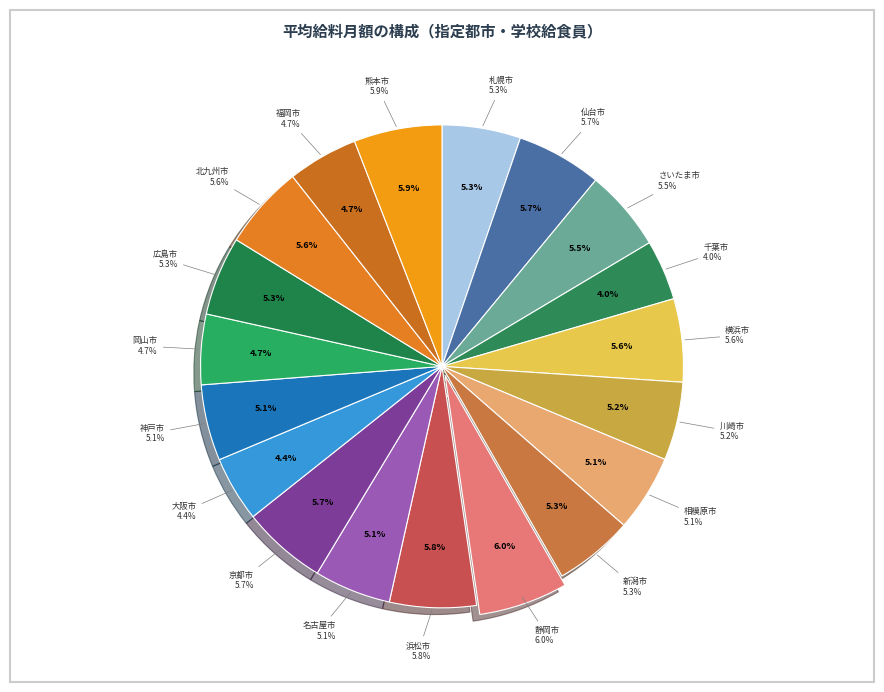

What portion of the pie excludes 川崎市?

94.8%